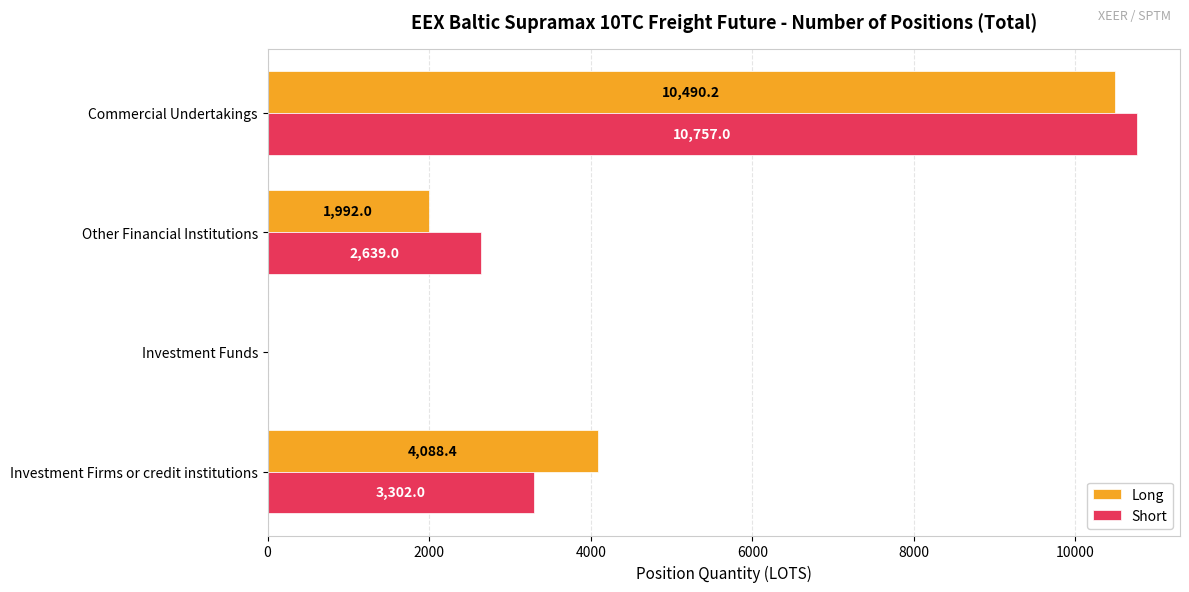

At which category is the sum across all series the highest?

Commercial Undertakings